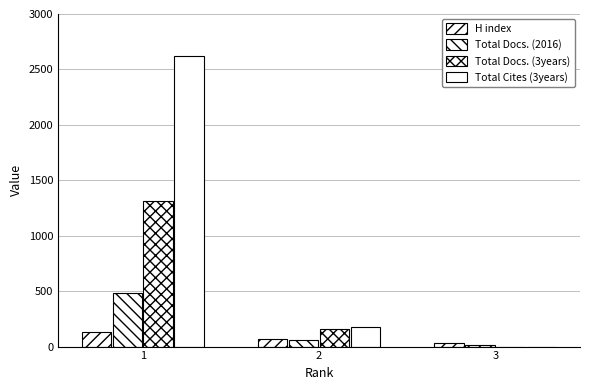

Reading right to left, list all the values displayed in this chart.

H index: 3=30	2=69	1=133
Total Docs. (2016): 3=11	2=62	1=482
Total Docs. (3years): 3=0	2=160	1=1316
Total Cites (3years): 3=0	2=177	1=2625